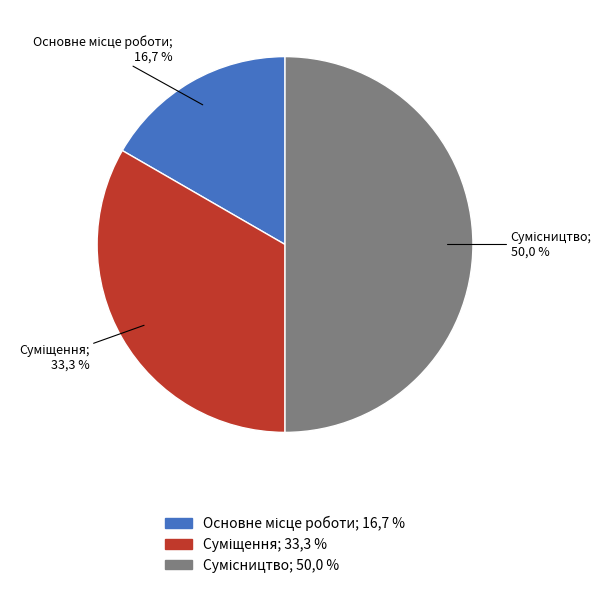

Is there any slice that represents more than half of the pie?

No